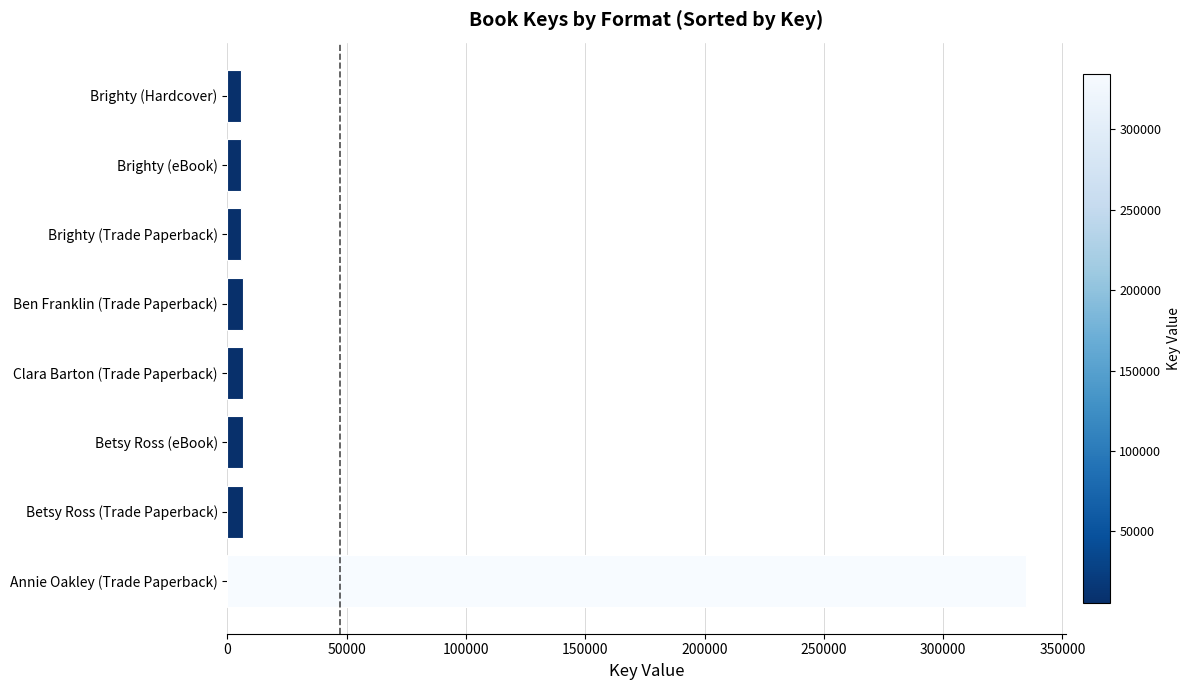

How many bars are there in total?

8